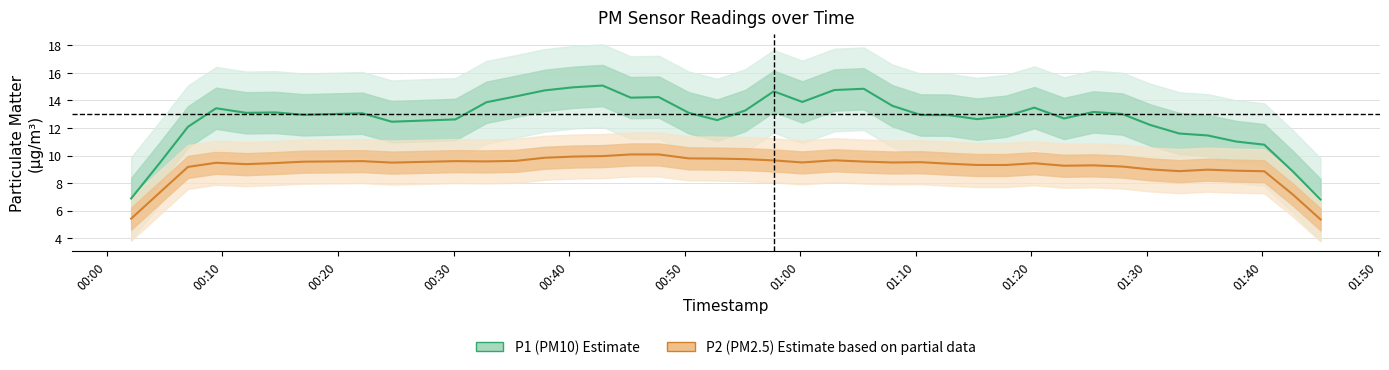

What is the minimum value shown in the chart?

5.4